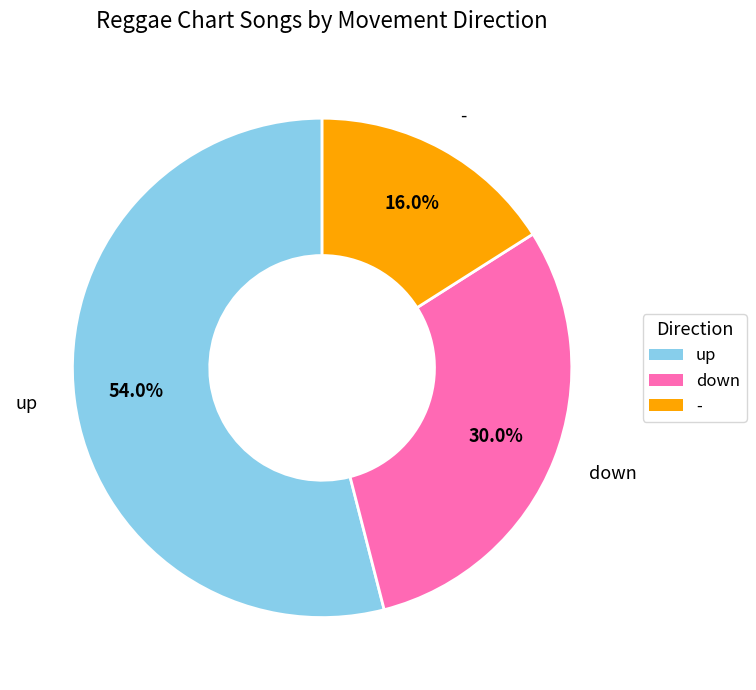

What percentage is NOT represented by up?

46.0%